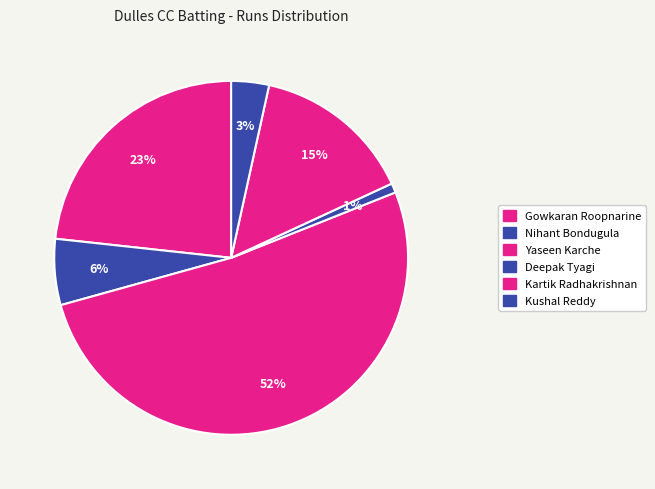

How many slices are in this pie chart?

6